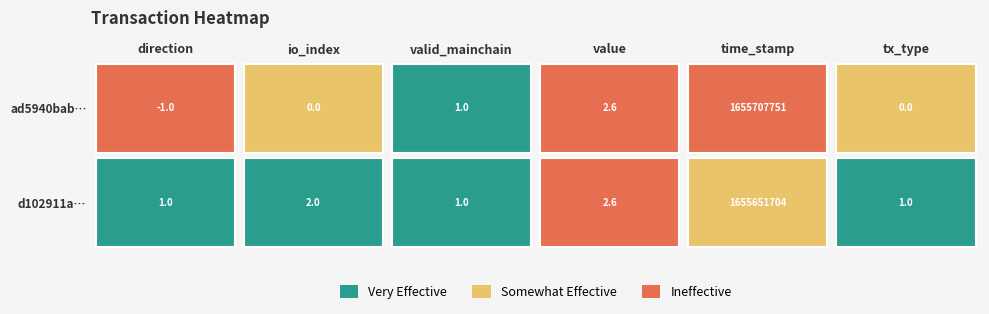

Rank the series by their maximum value, from lowest to highest.

d102911af3cef6bd4818c6d4e14c0cec0a79d62, ad5940bab1557e5a03fbc67615c6a0738261dfa